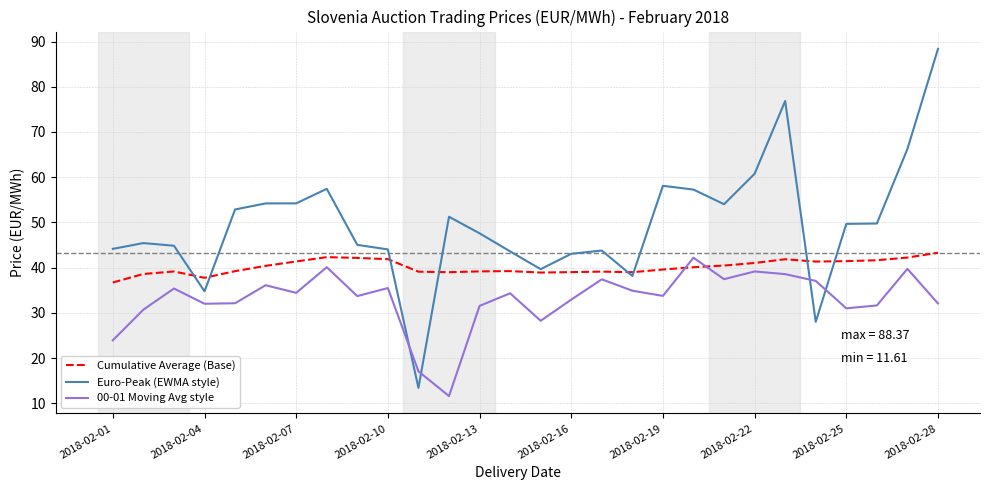

Which series has the widest spread of values?

Euro-Peak (EWMA style)